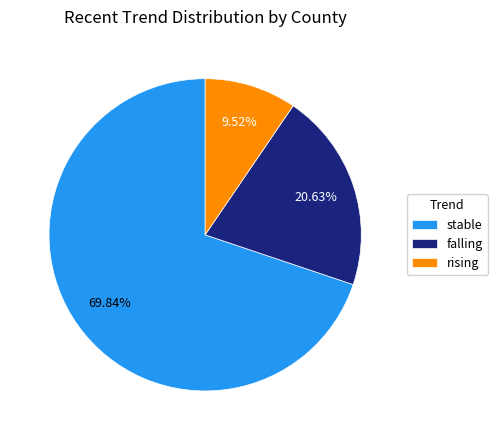

To the nearest percent, what is the difference between the rising and falling slice percentages?

11%